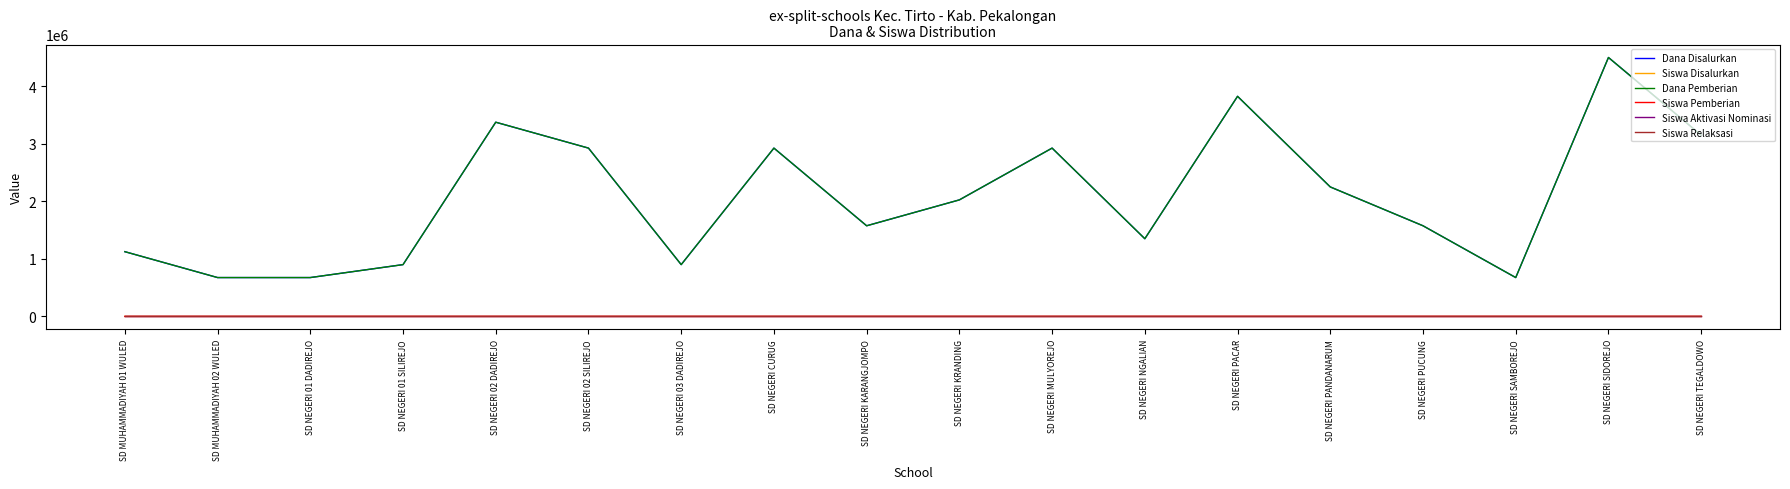

Which series has the largest total across all categories?

Dana Disalurkan